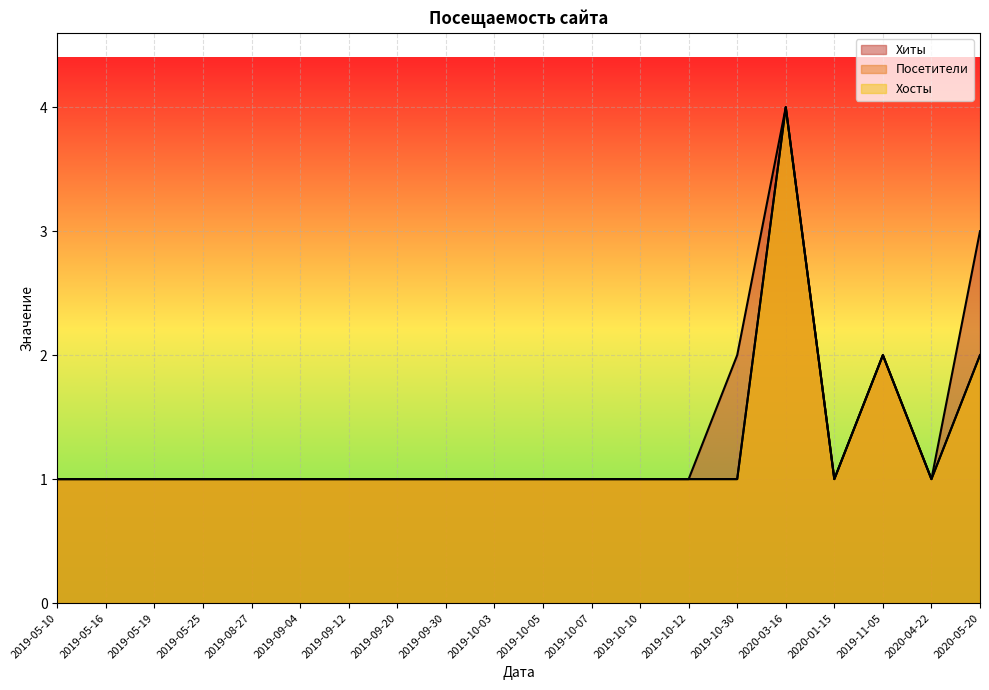

At which category is the sum across all series the highest?

2020-03-16